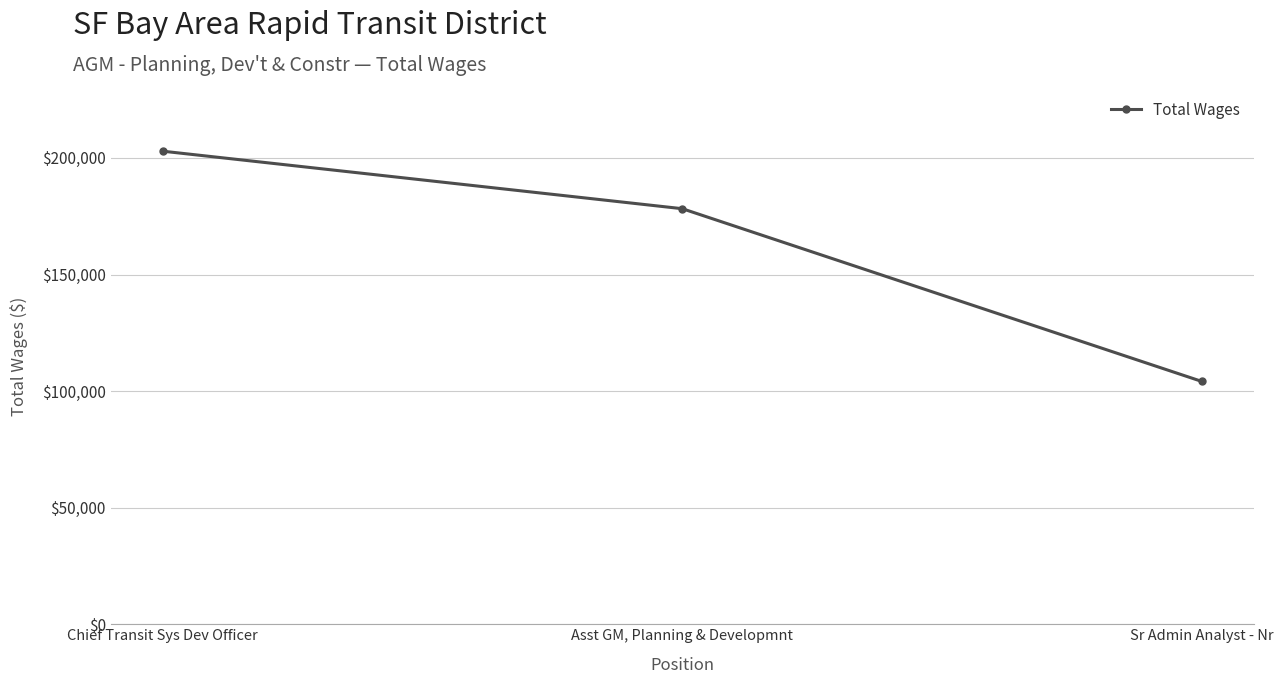

How many values are between 104119 and 202906?

3